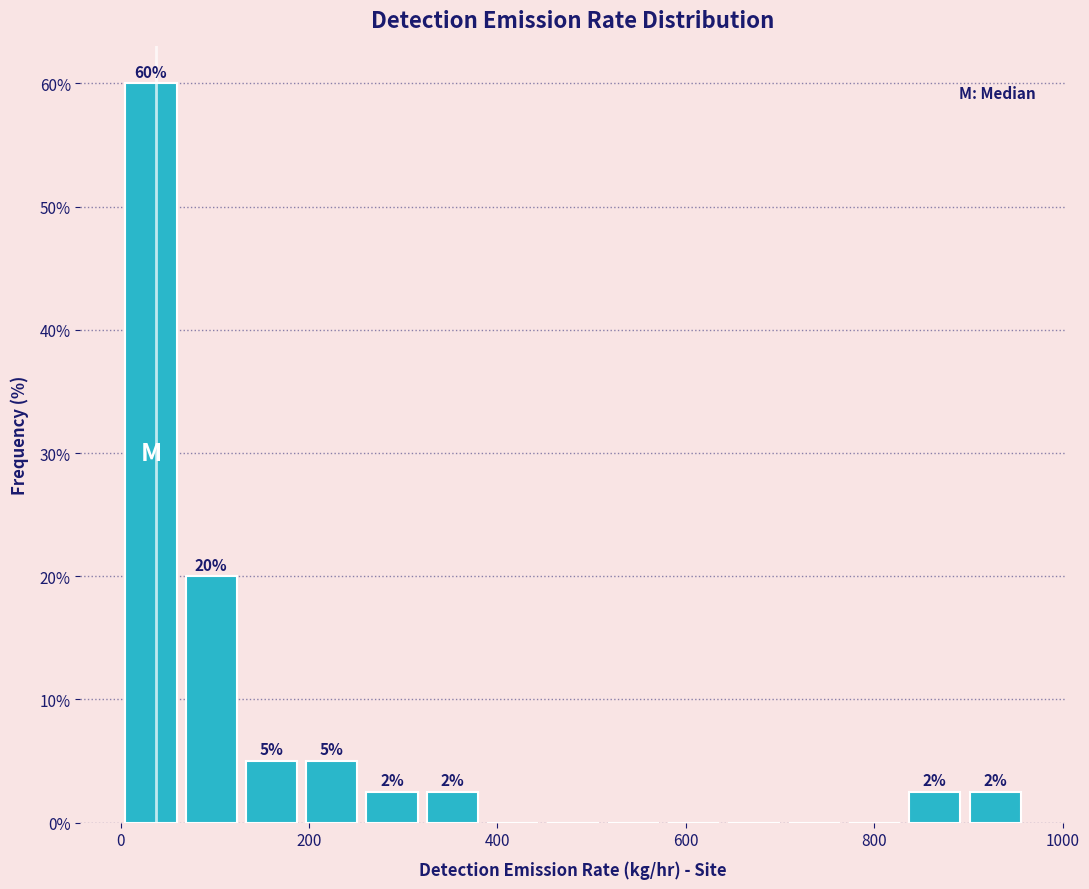

Around what value on the x-axis is the tallest bar? Give the approximate position of its centre, as read against the axis.

40